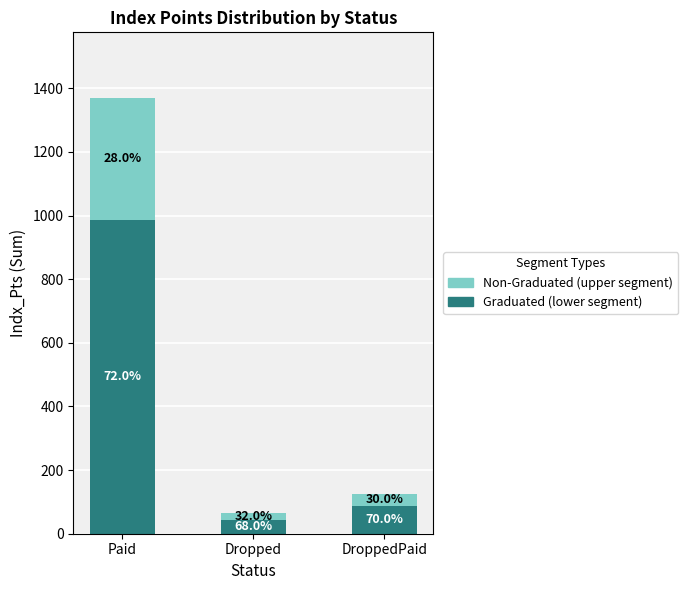

Does the chart contain any negative values?

No